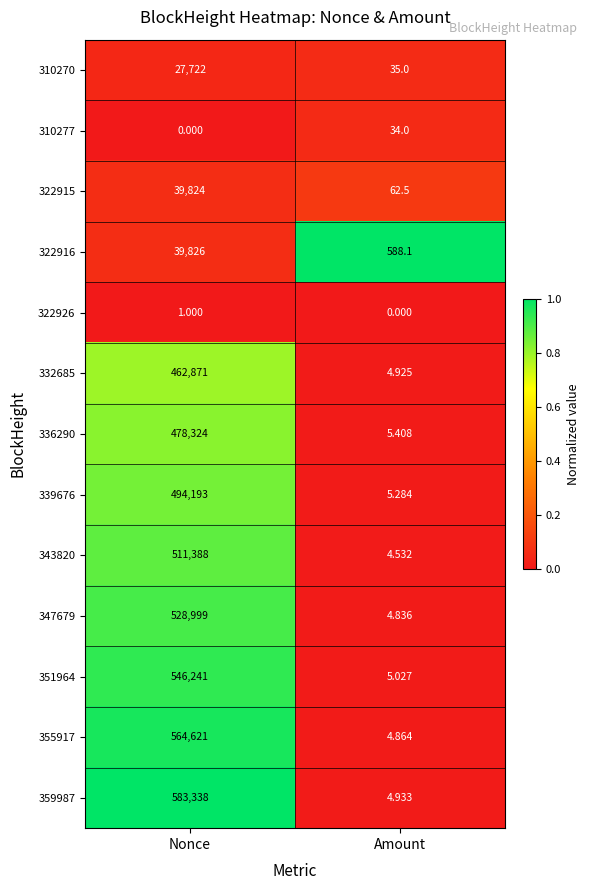

Which category has the highest value across all series?

Nonce